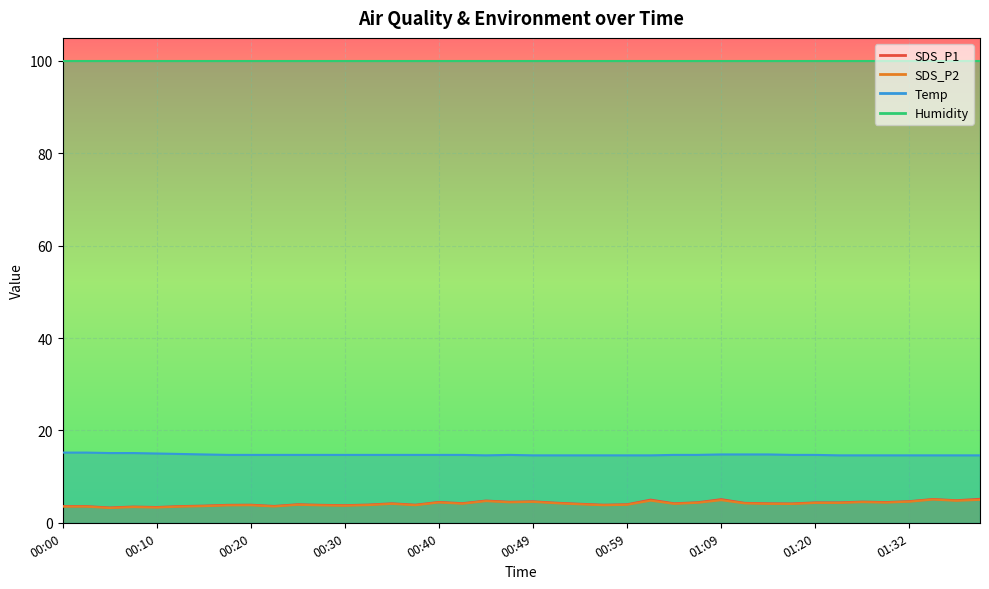

How many interior local valleys does the Temp series have?

1